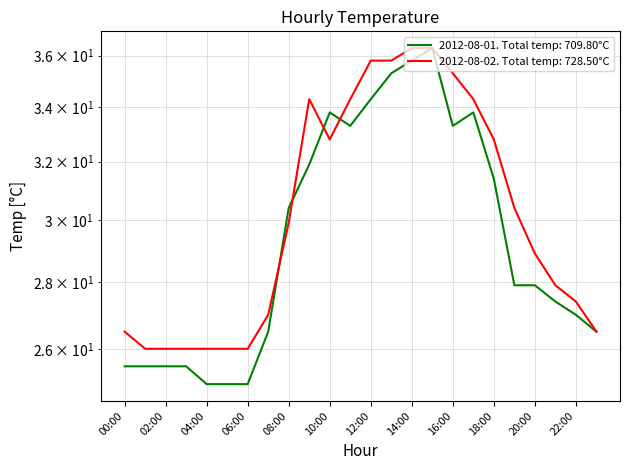

What is the label of the 8th point from the right?

16:00